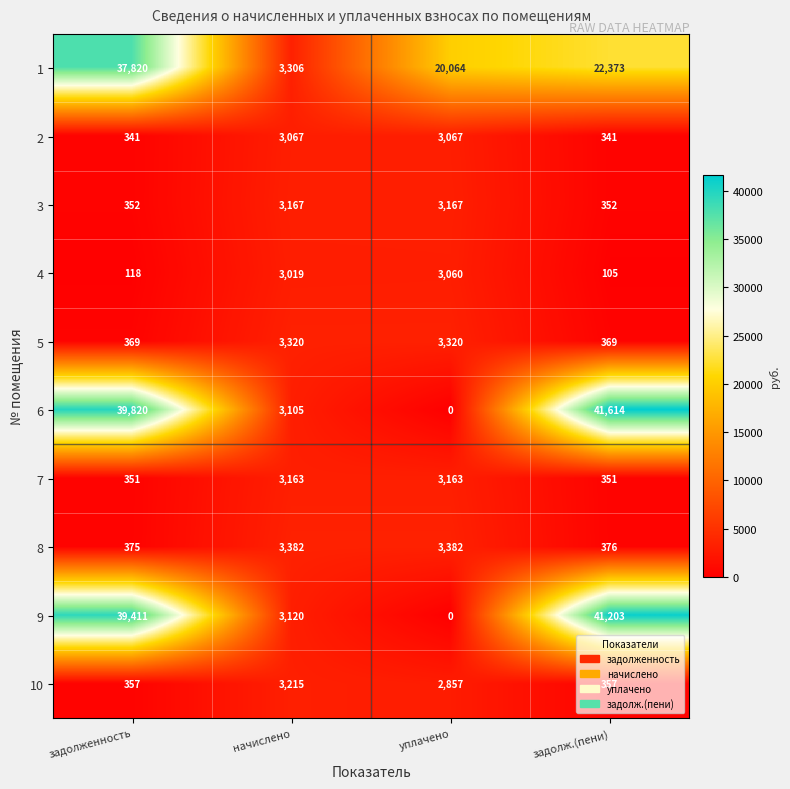

Which series has the largest range (max minus min)?

6